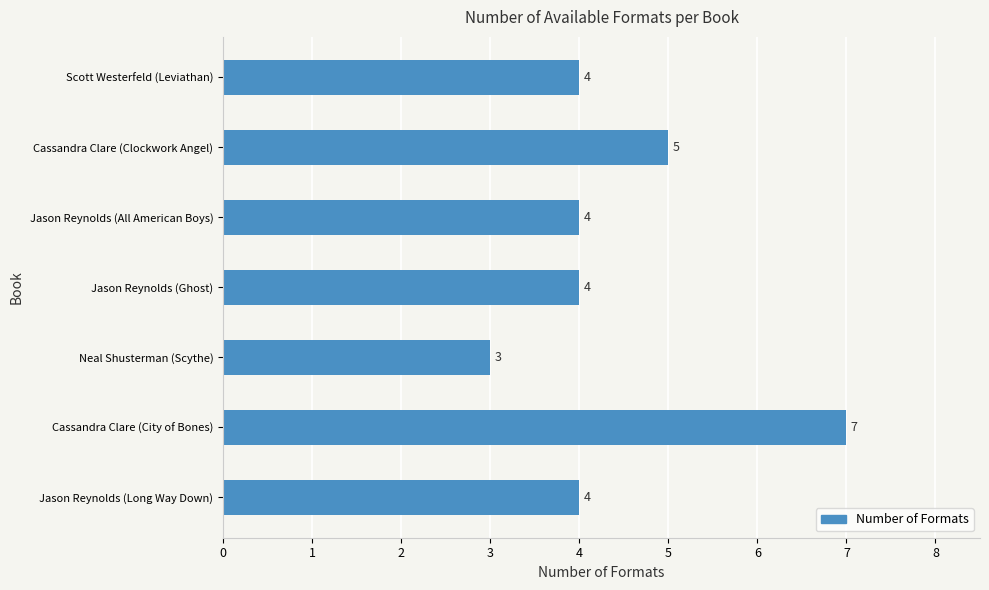

The value at Cassandra Clare (City of Bones) is 7. True or false?

True